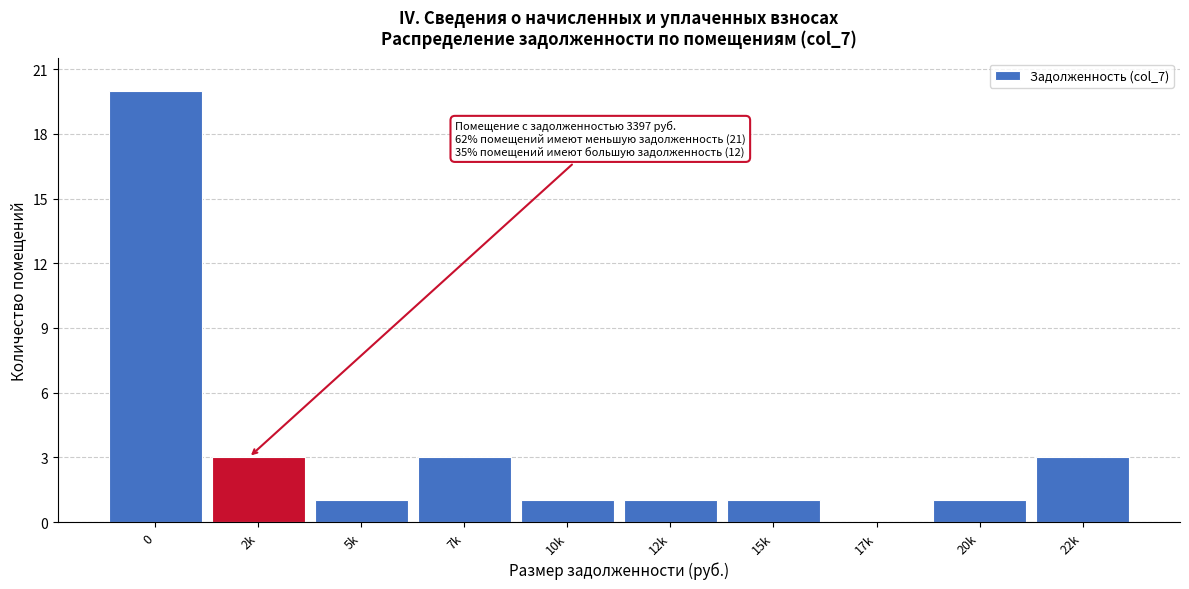

Reading right to left, what are all the values shown in this chart?

22k=3	20k=1	17k=0	15k=1	12k=1	10k=1	7k=3	5k=1	2k=3	0=20